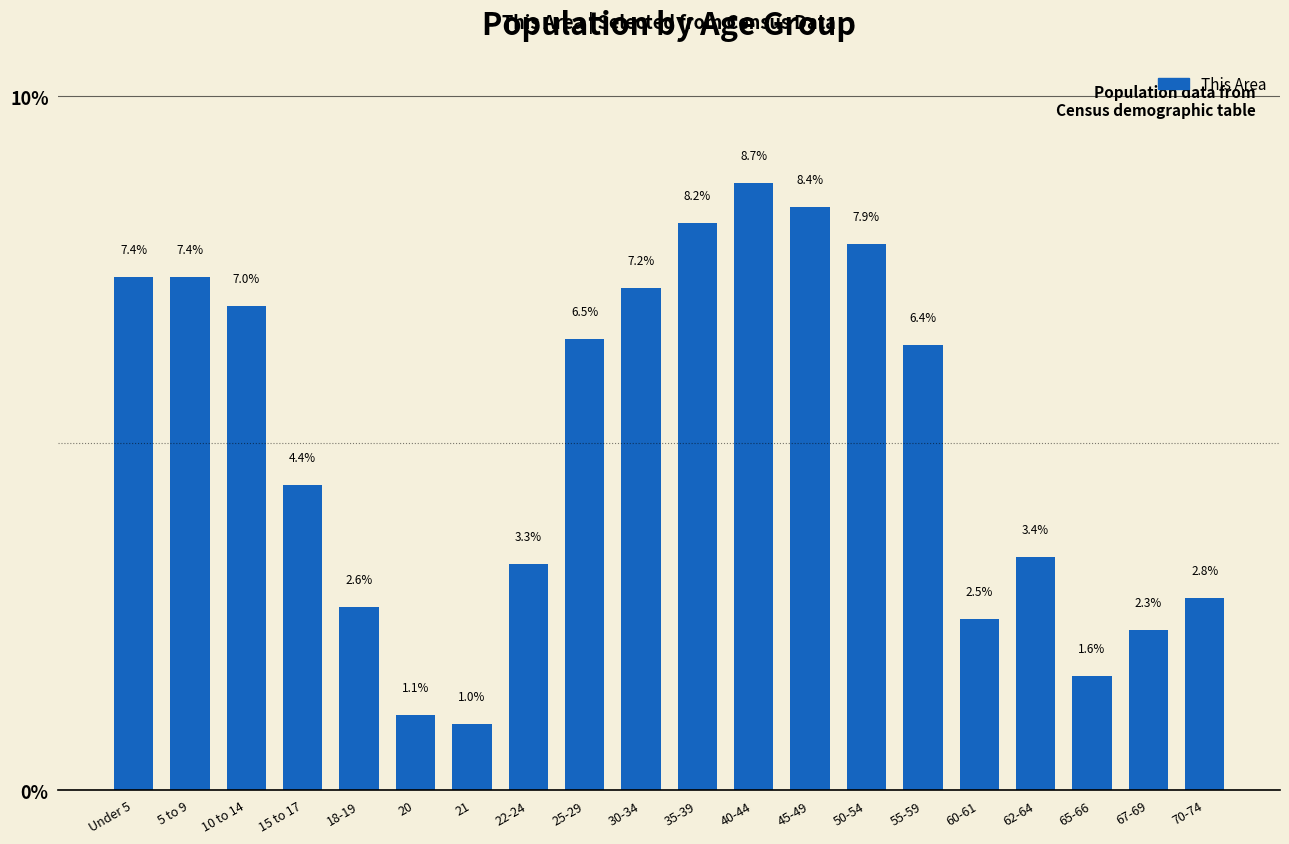

Are the bars horizontal?

No